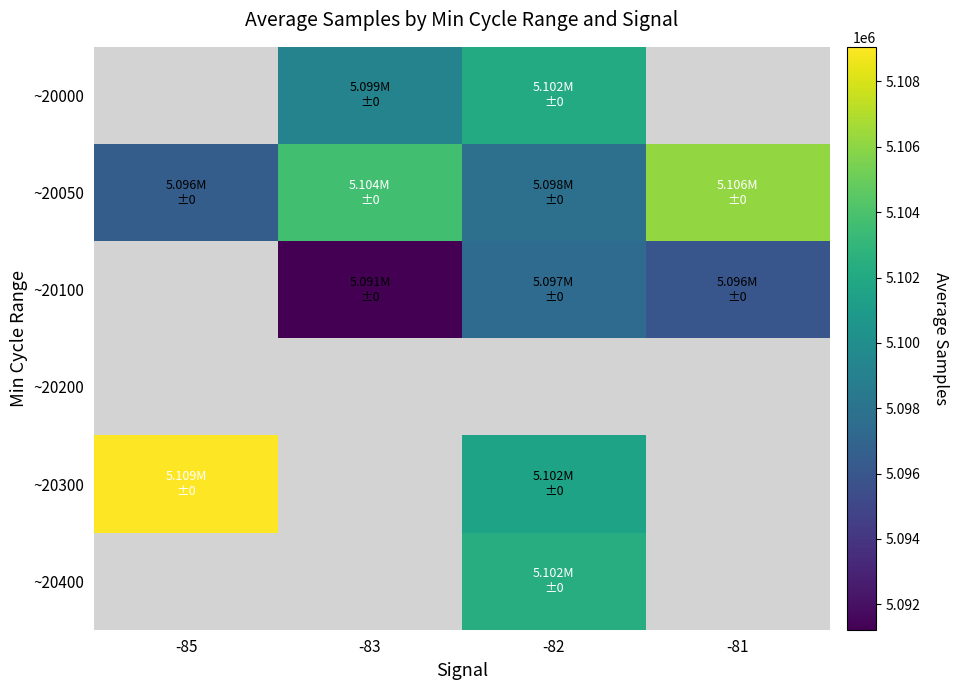

At which category does the chart reach its minimum across all series?

-83